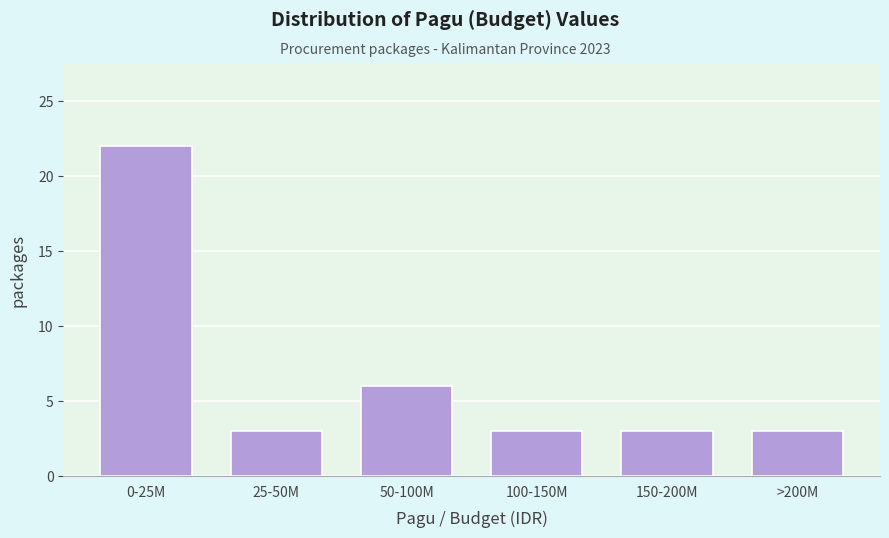

Reading left to right, what are all the values shown in this chart?

0-25M=22	25-50M=3	50-100M=6	100-150M=3	150-200M=3	>200M=3